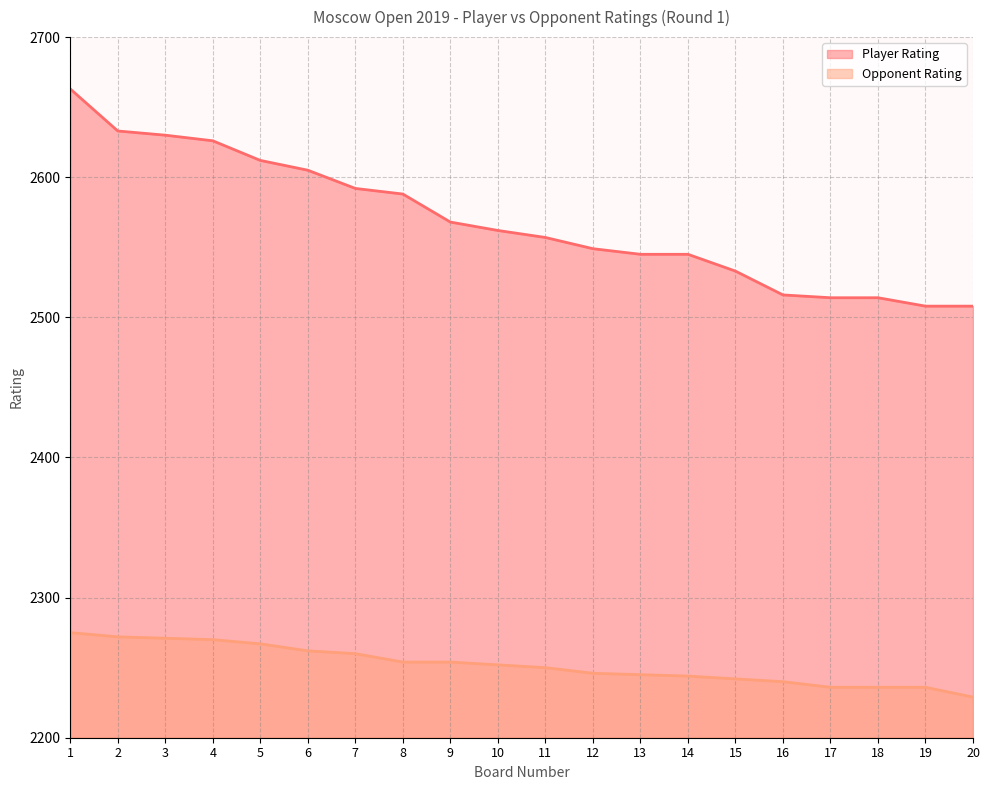

How many lines are shown in the chart?

2